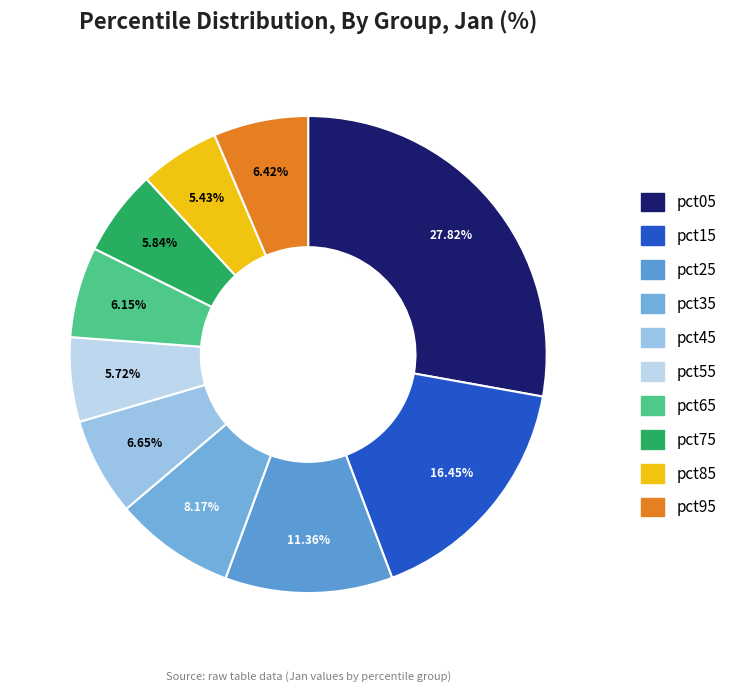

Between pct65 and pct45, which is larger?

pct45